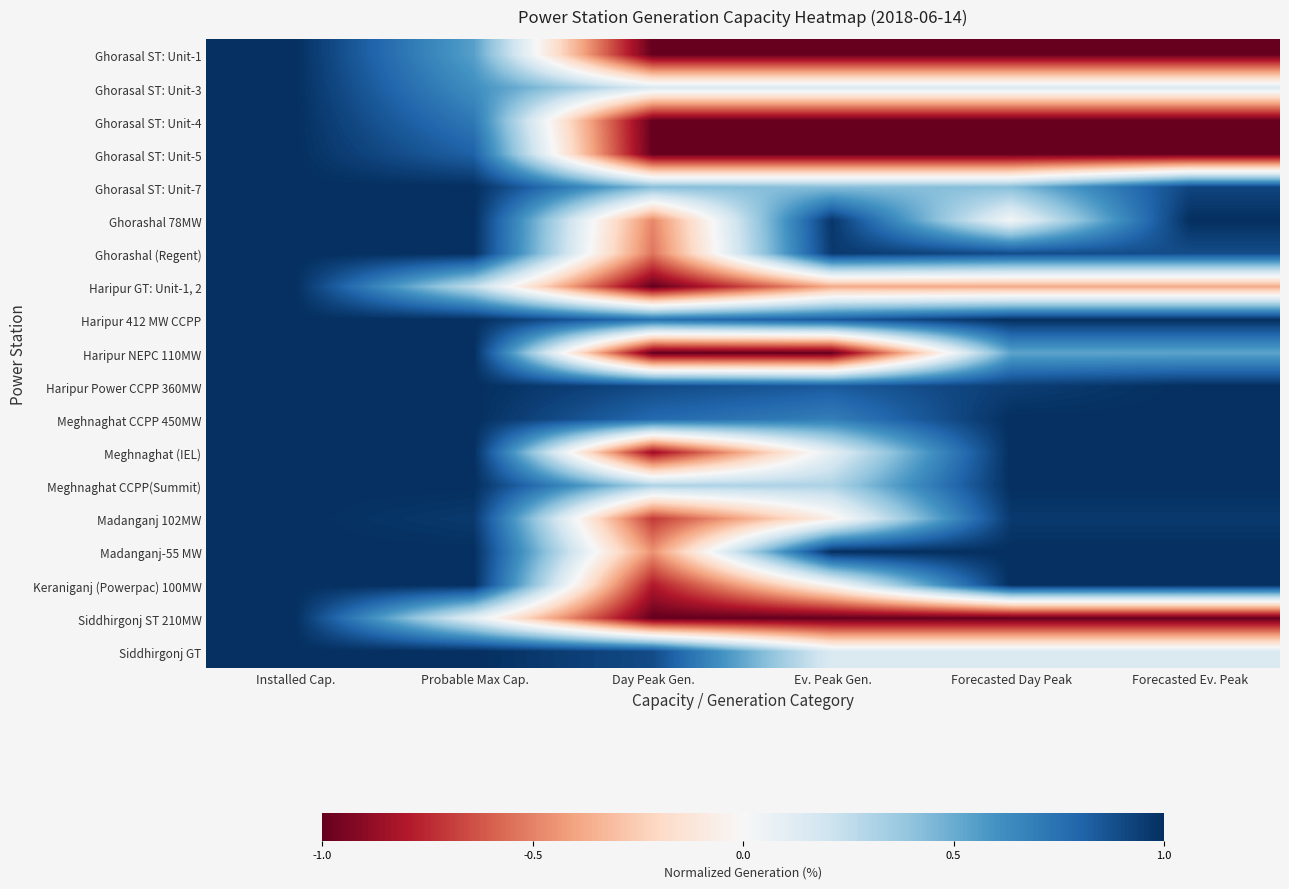

At how many categories does at least one series exceed 0?

6